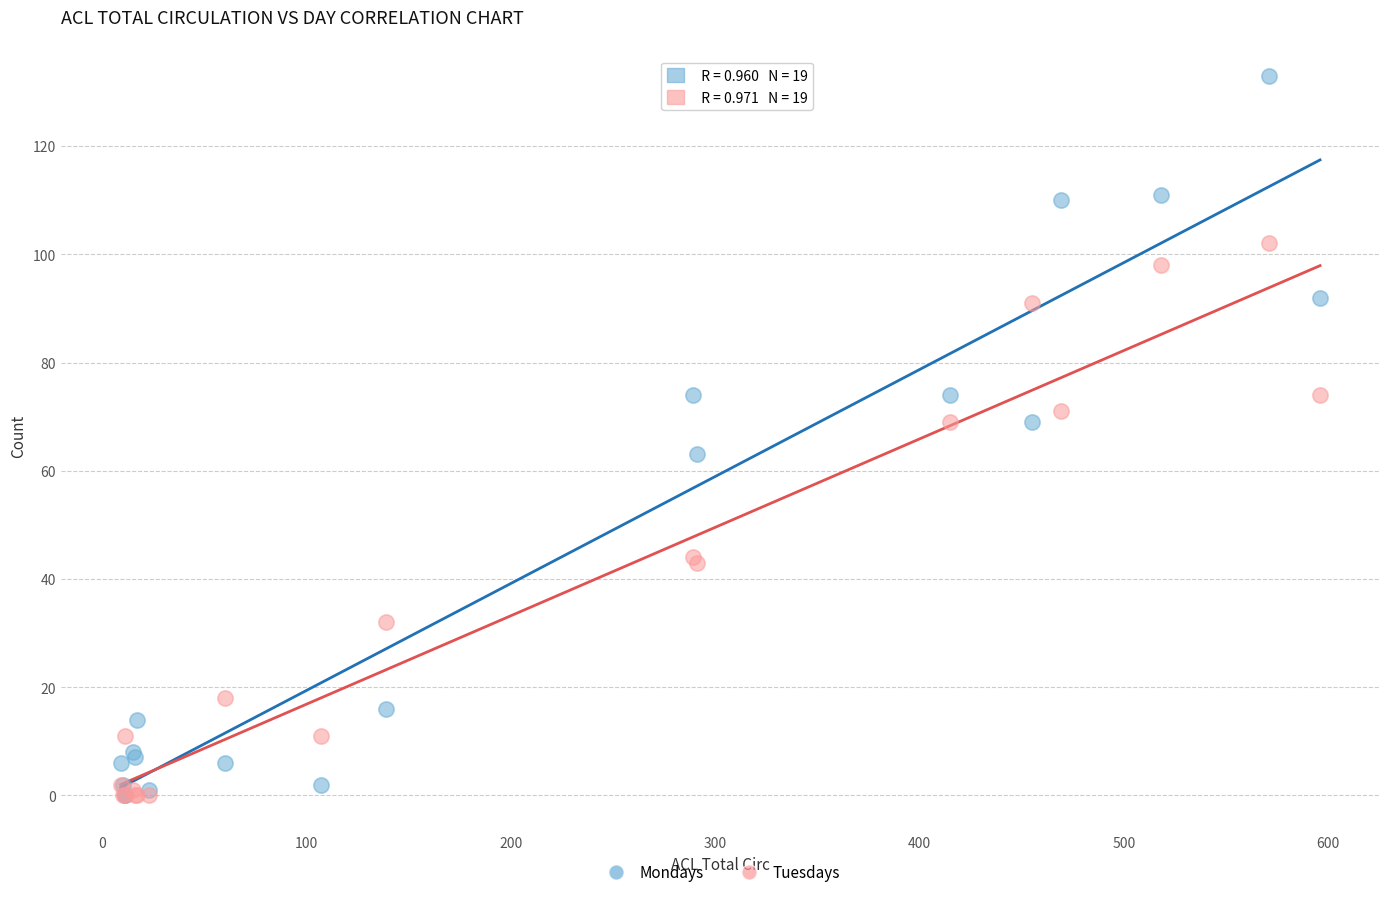

What are all the series names shown in the legend?

Mondays, Tuesdays